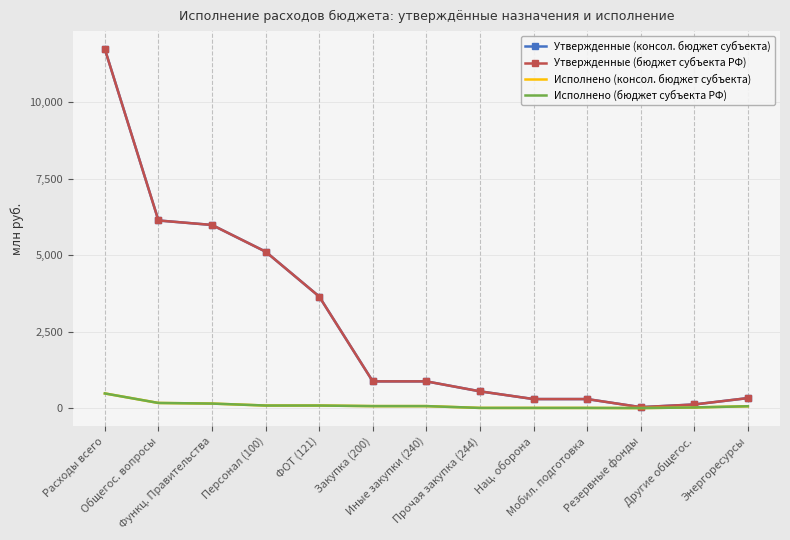

Which series changed the most between Функц. Правительства and Прочая закупка (244)?

Утвержденные (консол. бюджет субъекта)